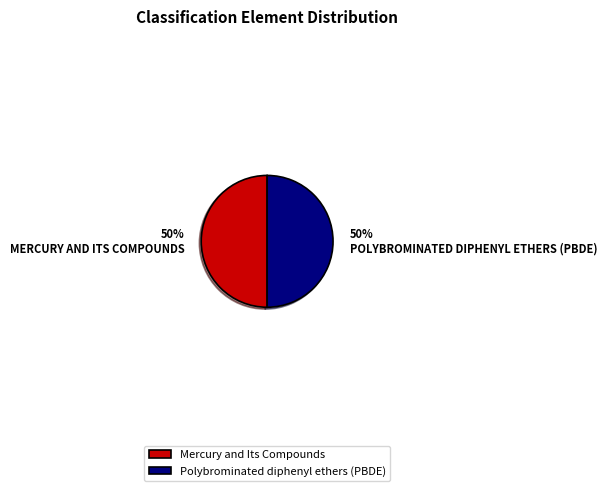

The Polybrominated diphenyl ethers (PBDE) slice represents 50% of the pie. True or false?

True